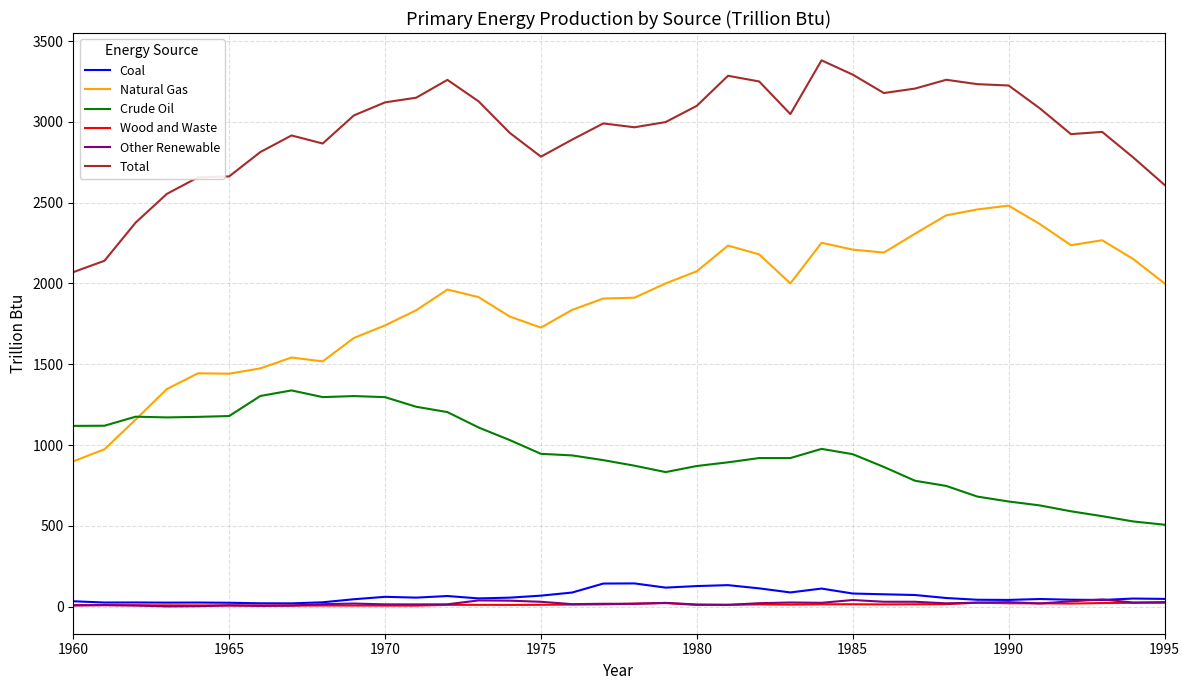

Which series has the largest range (max minus min)?

Natural Gas